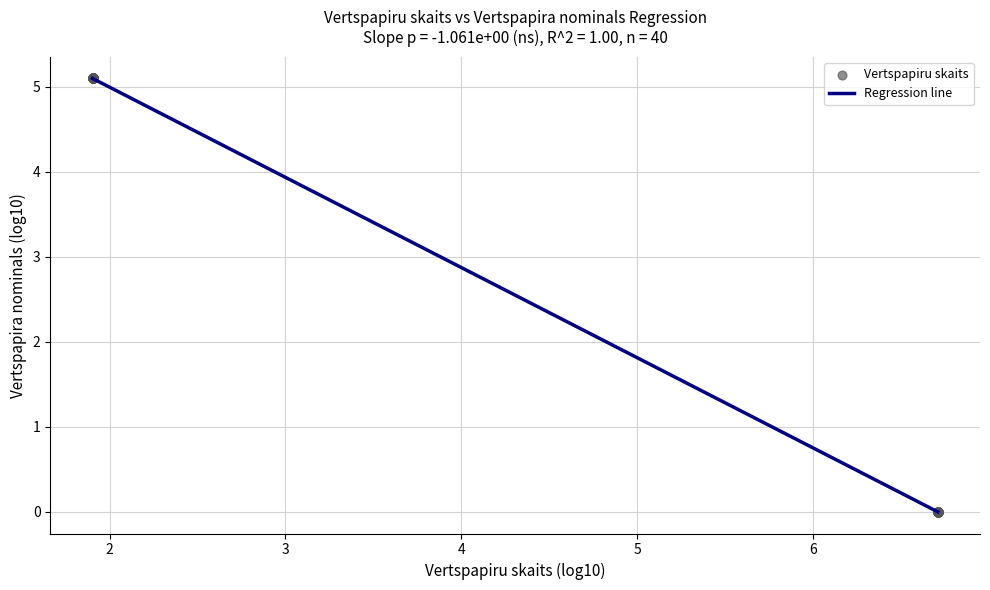

What is the maximum value shown in the chart?

5.1